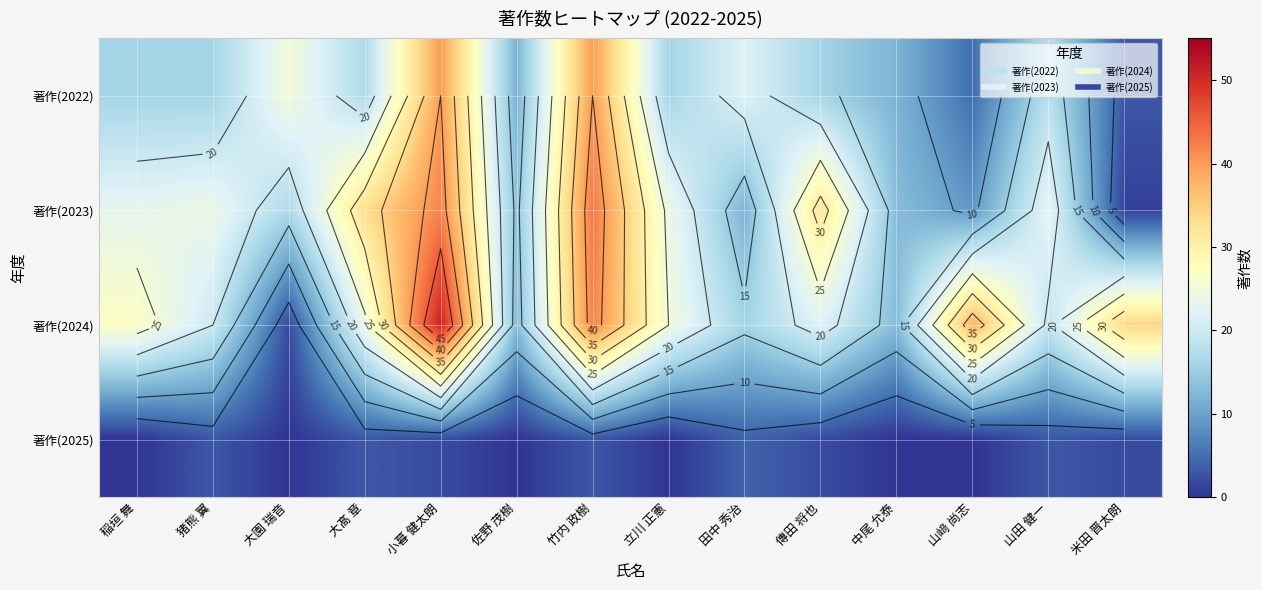

List the series in order of their peak value, highest first.

著作(2024), 著作(2023), 著作(2022), 著作(2025)